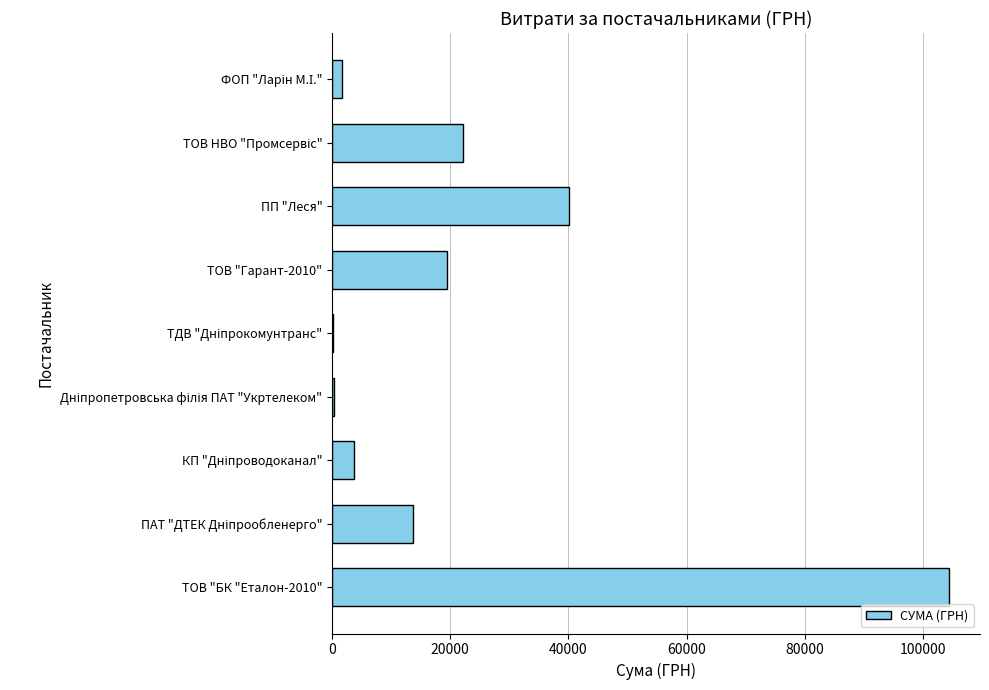

How many data points are above 13757?

5